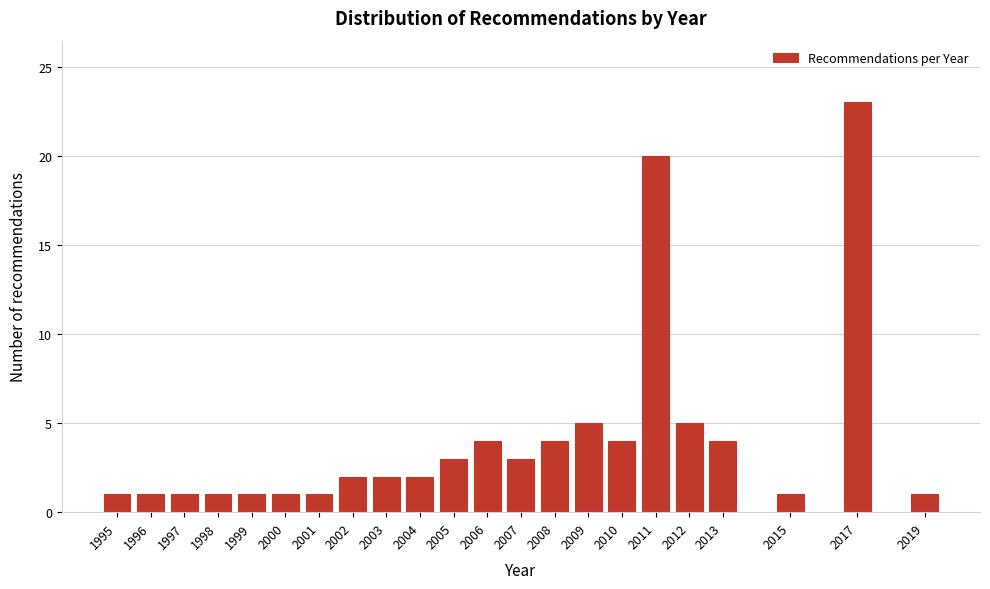

Reading left to right, what are all the values shown in this chart?

1995=1	1996=1	1997=1	1998=1	1999=1	2000=1	2001=1	2002=2	2003=2	2004=2	2005=3	2006=4	2007=3	2008=4	2009=5	2010=4	2011=20	2012=5	2013=4	2015=1	2017=23	2019=1